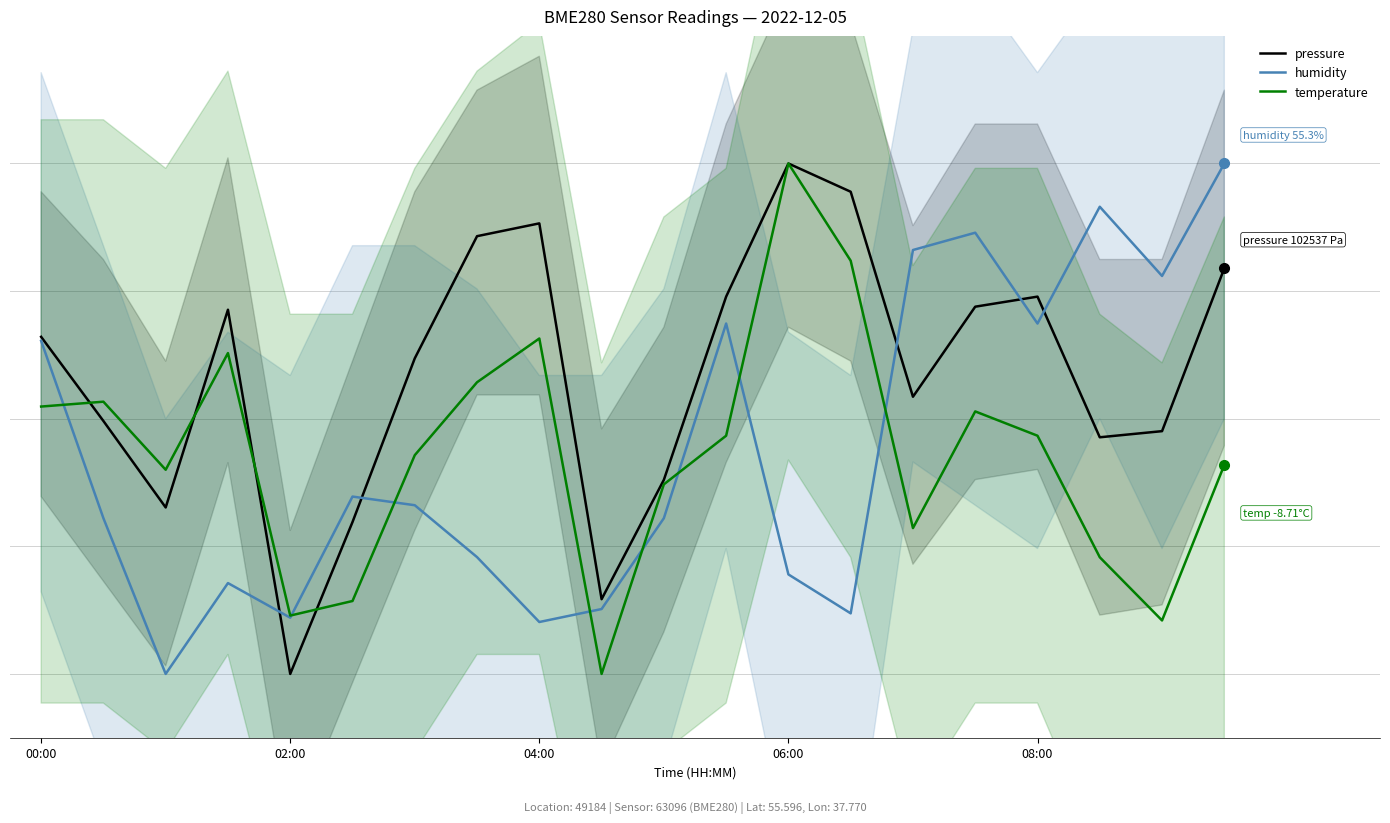

At which category is the sum across all series the highest?

19